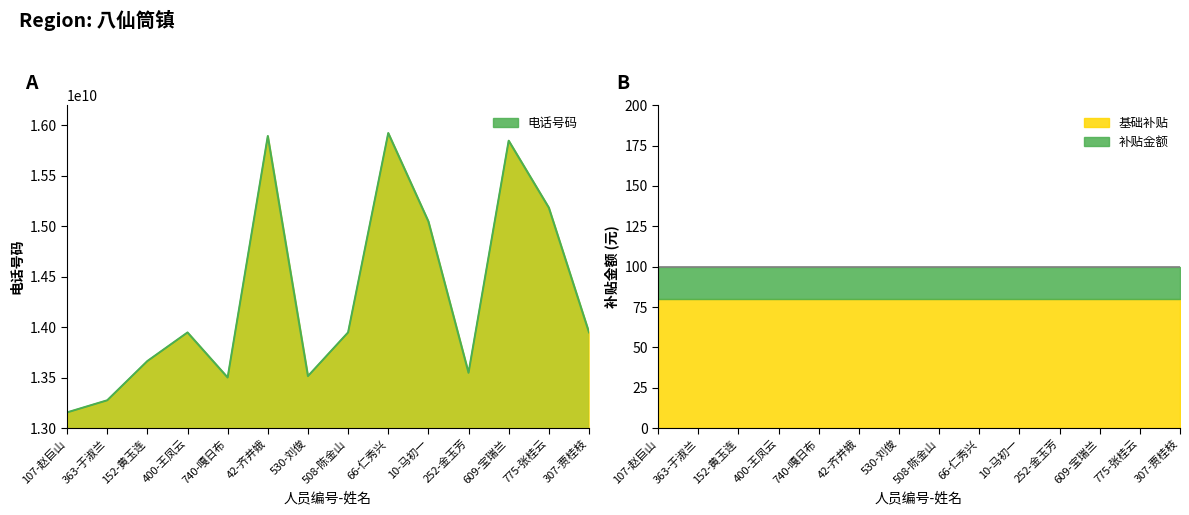

Where does the data first go above 13948138854?

42-齐井娥